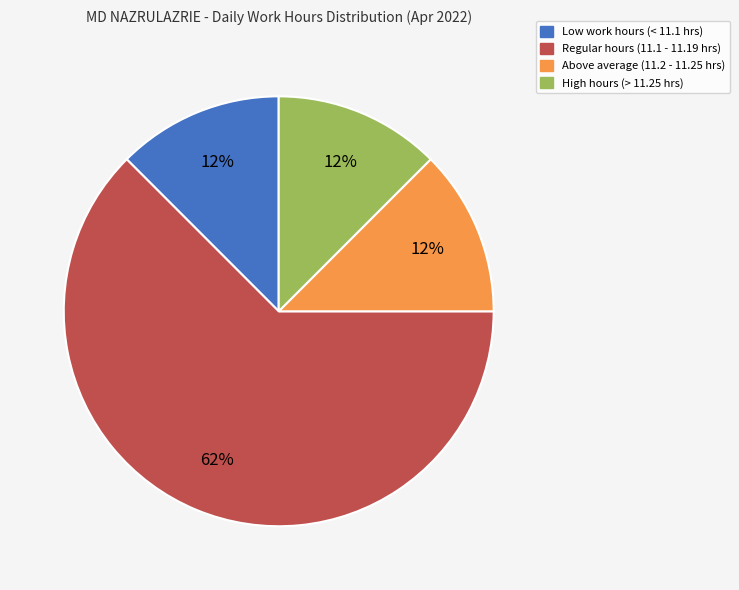

Does any single category account for the majority?

Yes